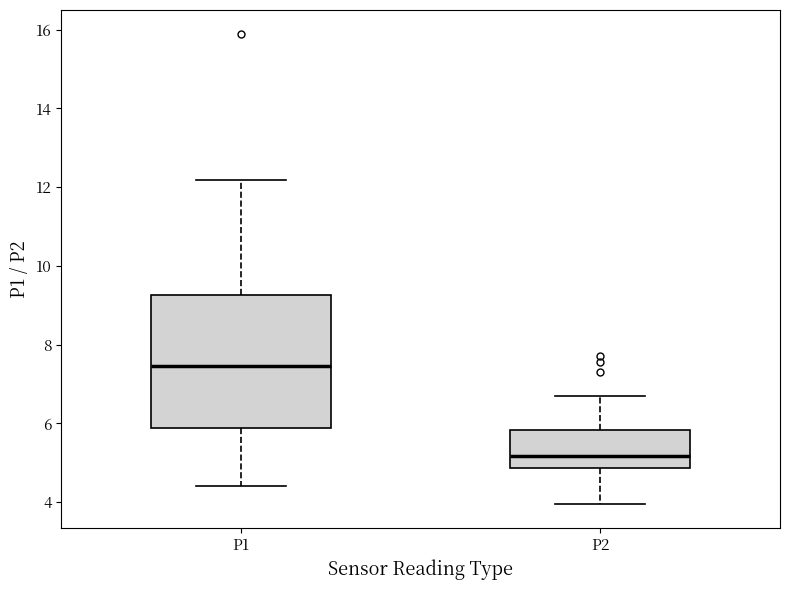

Reading left to right, read every box against the y-axis: the position of its median line, the range the box covers, and the ends of its whiskers. The values are not printed on the chart, so give them approximately, as read against the axis.

P1: median 7.4, box 5.8 to 9.2, whiskers 4.4 to 12.2
P2: median 5.2, box 4.8 to 5.8, whiskers 4.0 to 6.8